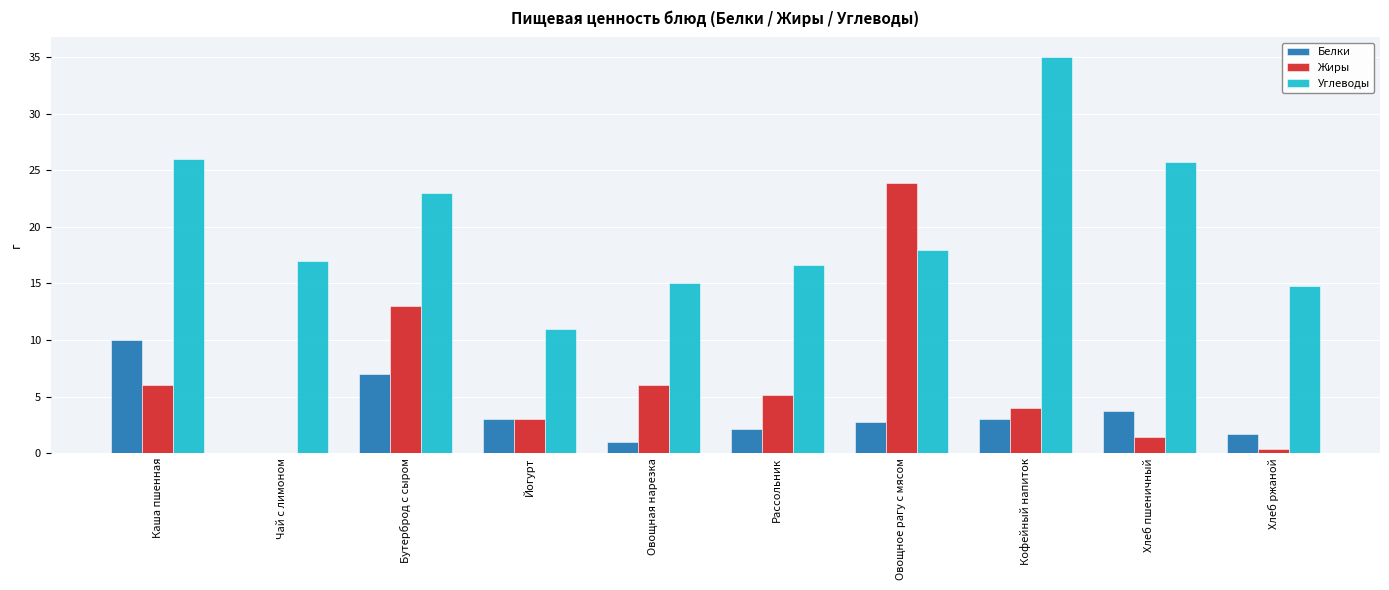

Is it true that Белки equals 7.0 at Бутерброд с сыром?

True